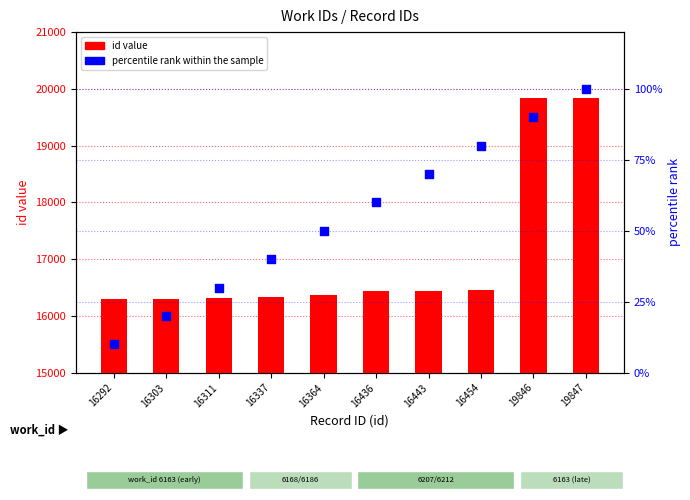

At which category is the sum across all series the highest?

19847